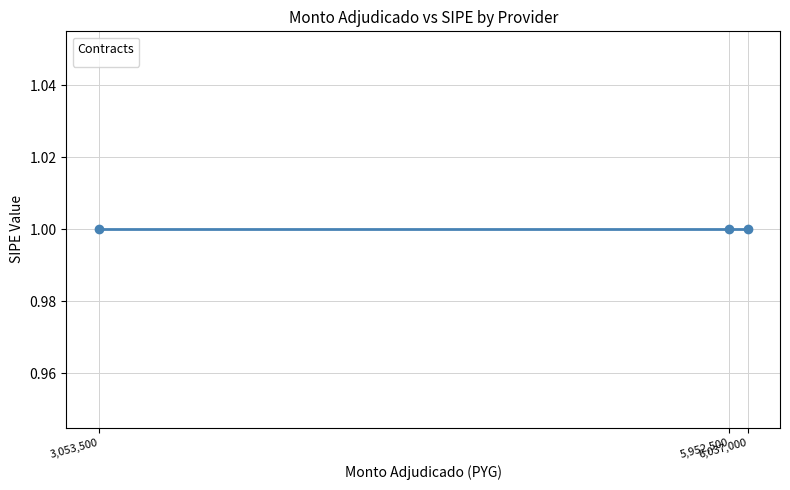

Reading left to right, list all the values displayed in this chart.

monto_adjudicado: 3053500	5952500	6037000
_sipe: 1	1	1